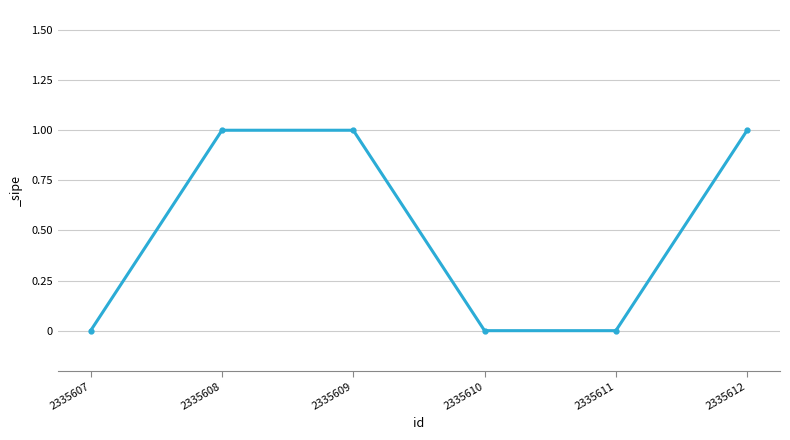

Reading right to left, transcribe all the data shown in this chart.

1	0	0	1	1	0